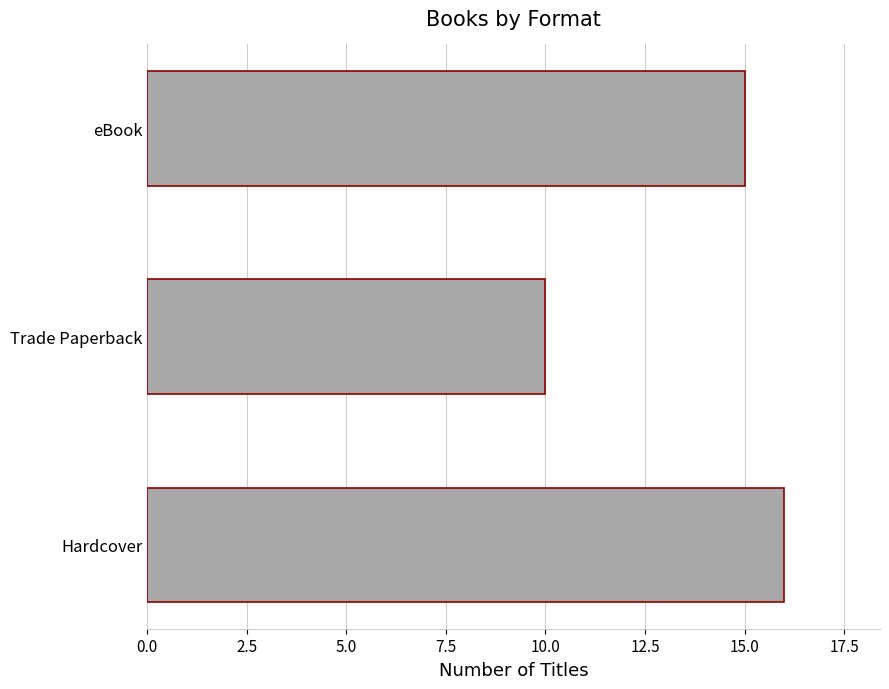

What is the minimum value shown in the chart?

10